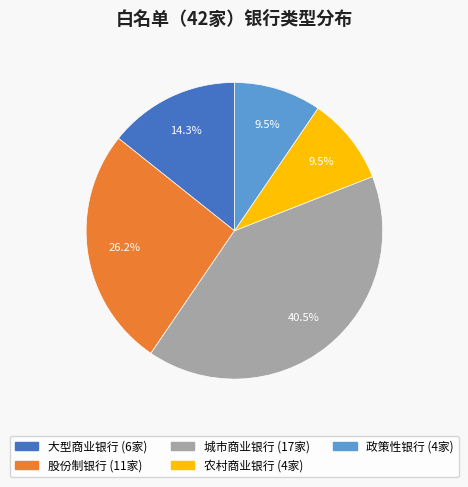

Does 大型商业银行 account for over 50% of the chart?

No